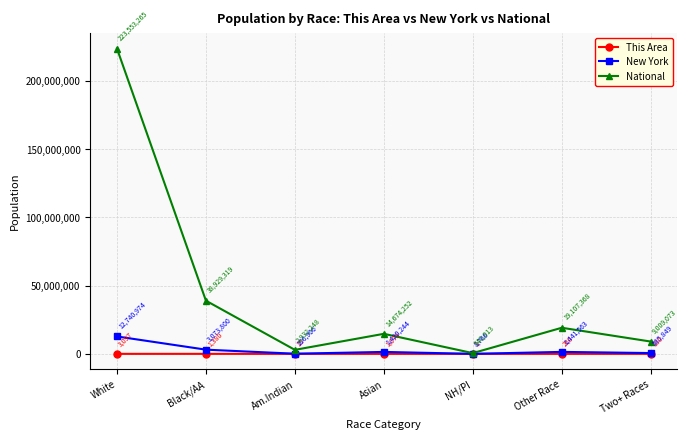

Where is the first local minimum for National?

Am.Indian